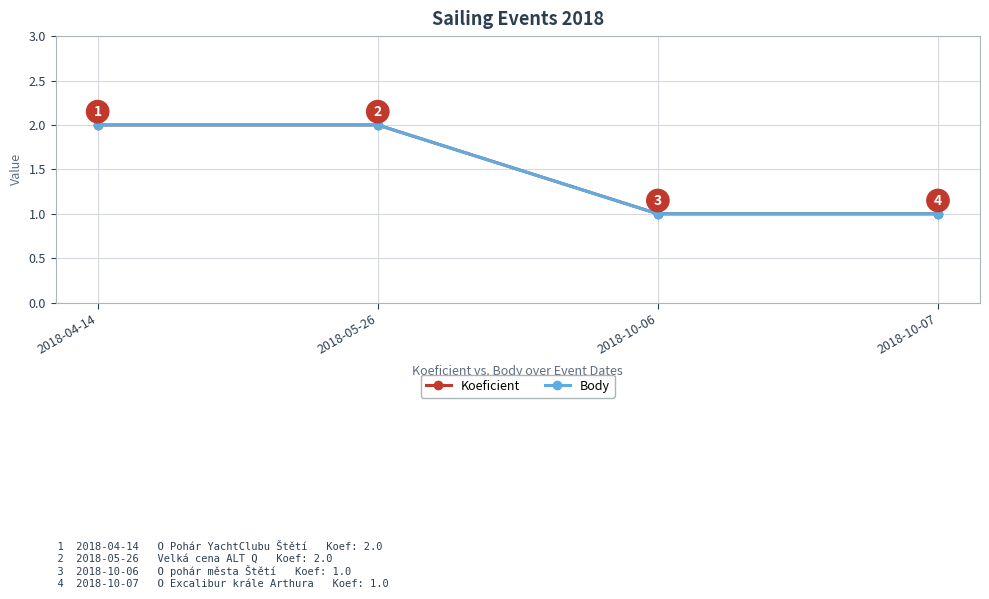

Is this an area chart (filled region under the line)?

No